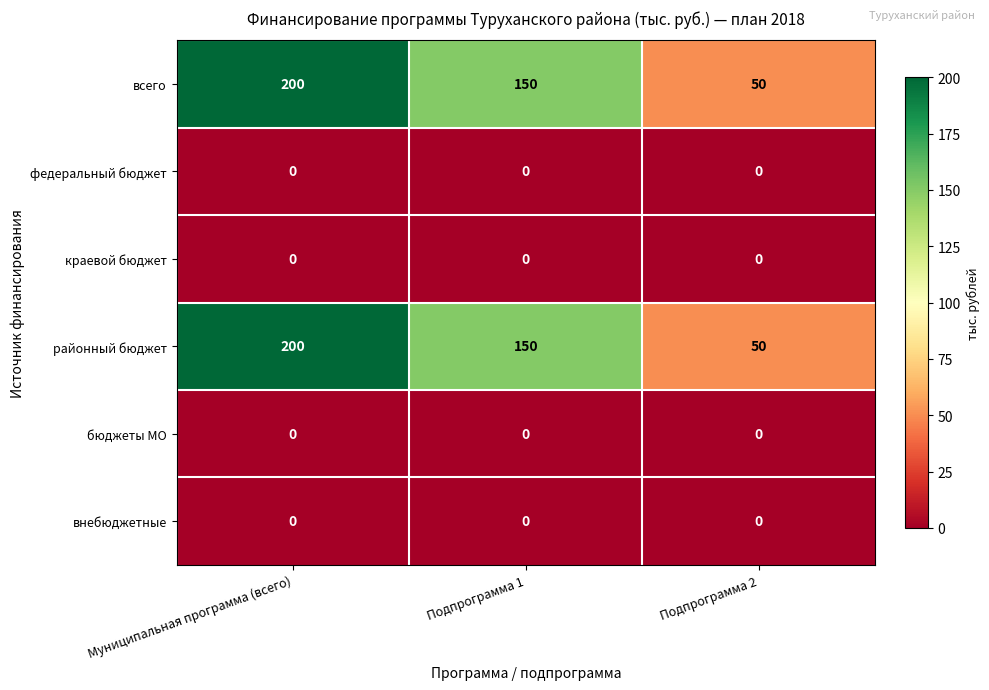

At which category is the sum across all series the highest?

Муниципальная программа (всего)